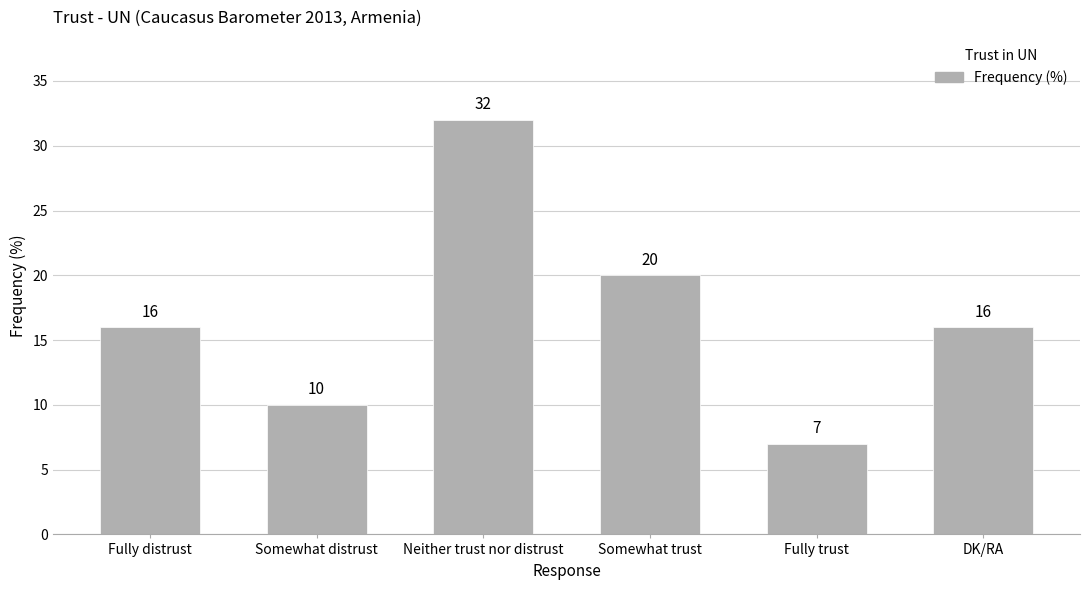

Where is the data nearest to the value 19?

Somewhat trust